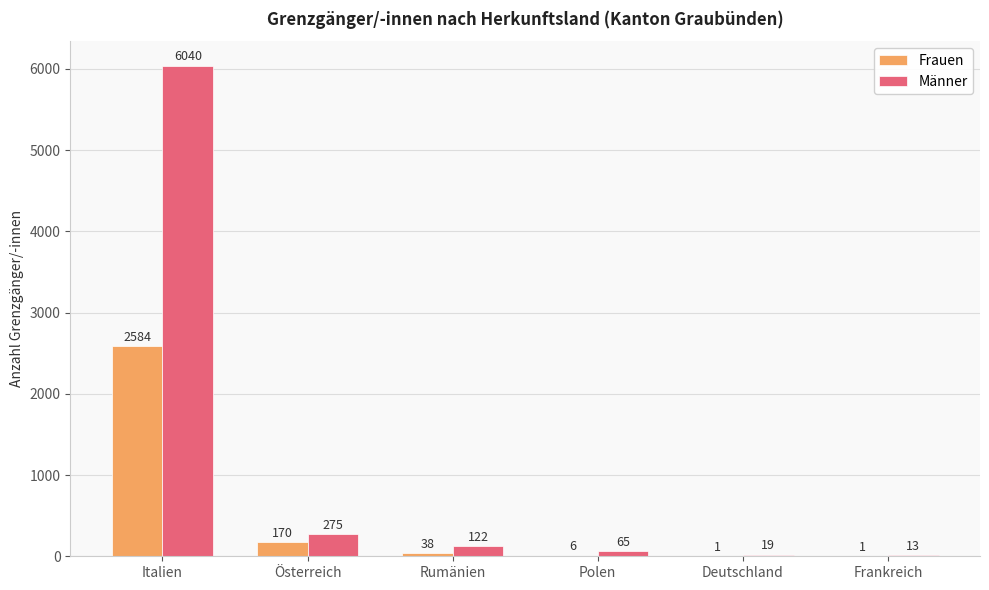

Reading left to right, list all the values displayed in this chart.

Frauen: 2584	170	38	6	1	1
Männer: 6040	275	122	65	19	13